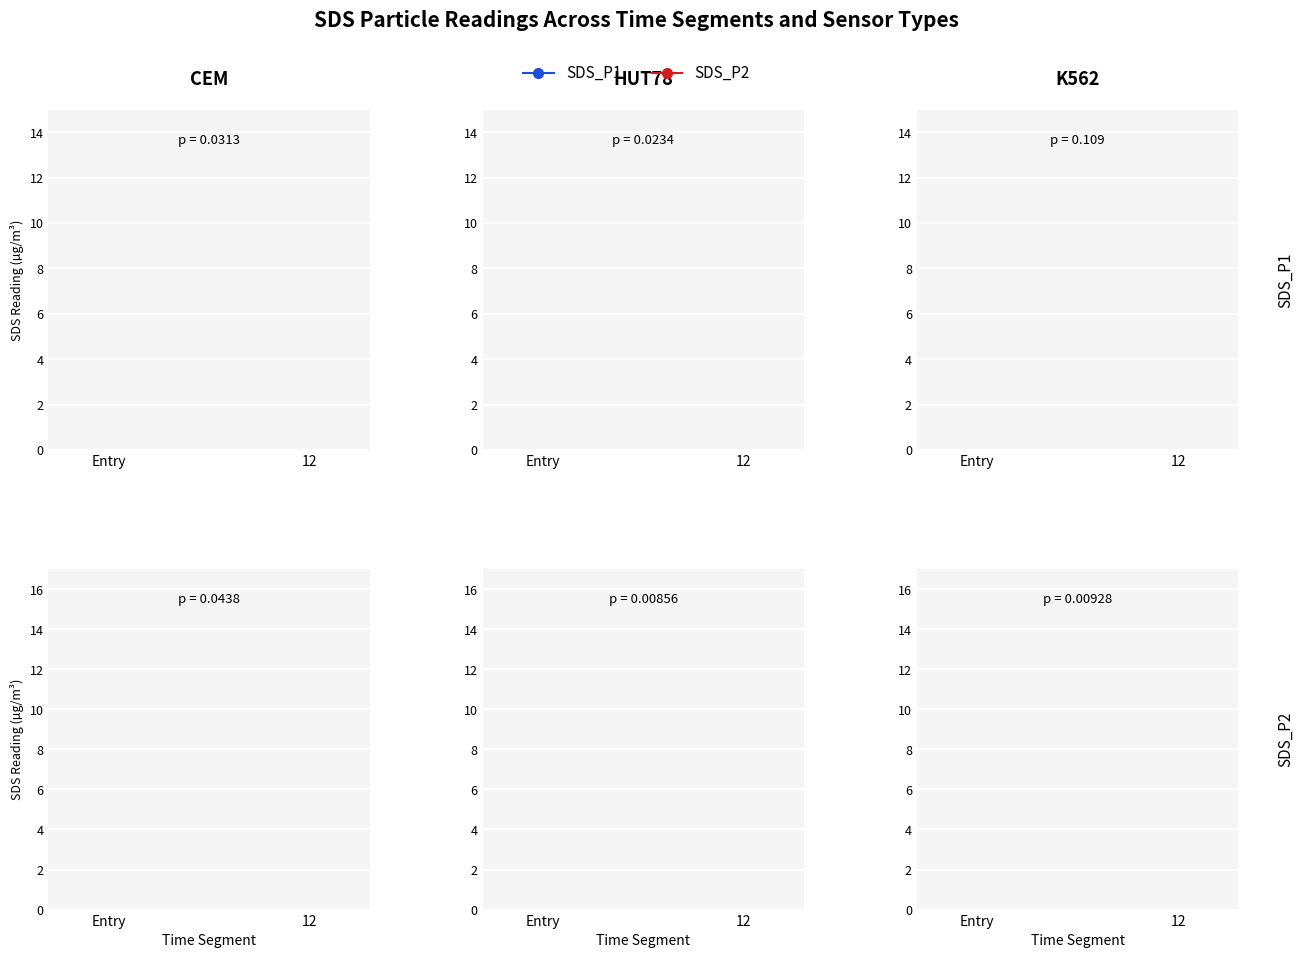

The value of SDS_P2 at 12 is 45.7. True or false?

False